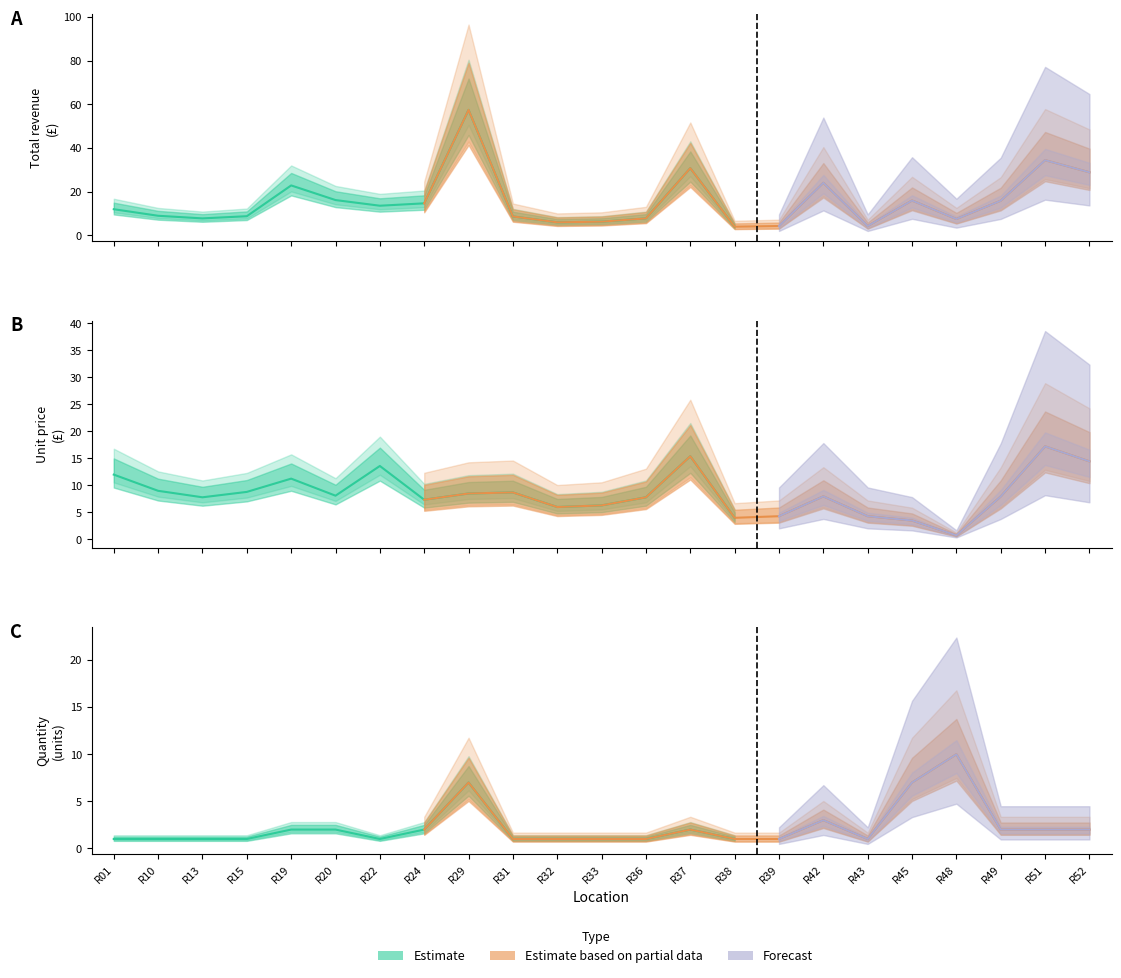

At which category does Total reach its first local peak?

R19